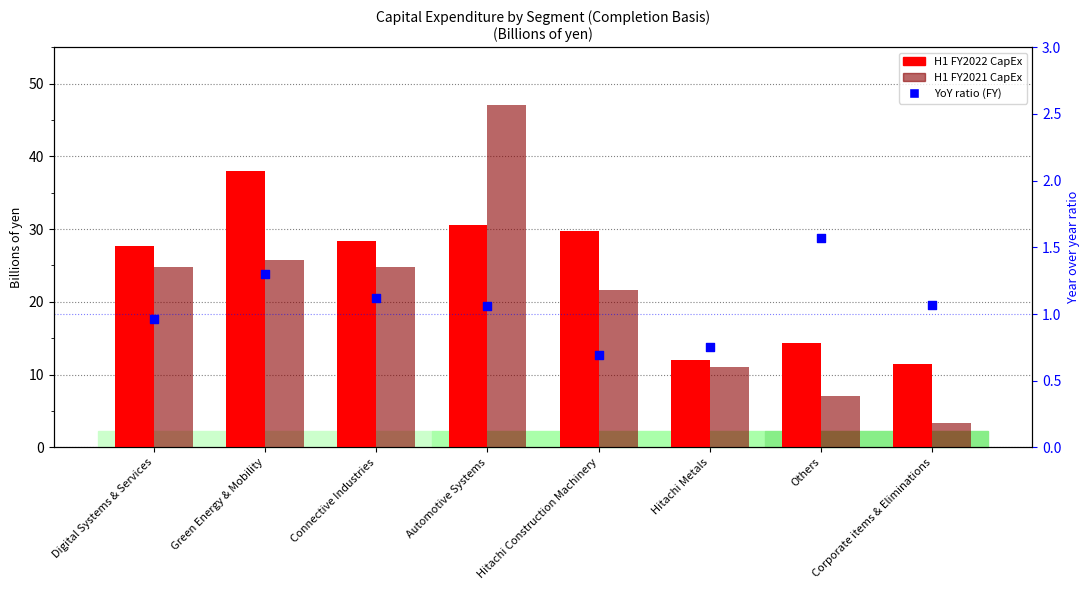

What is the total value across all series at Digital Systems & Services?

53.5